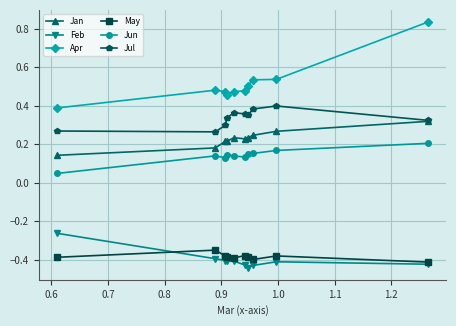

List the series in order of their peak value, lowest first.

May, Feb, Jun, Jan, Jul, Apr